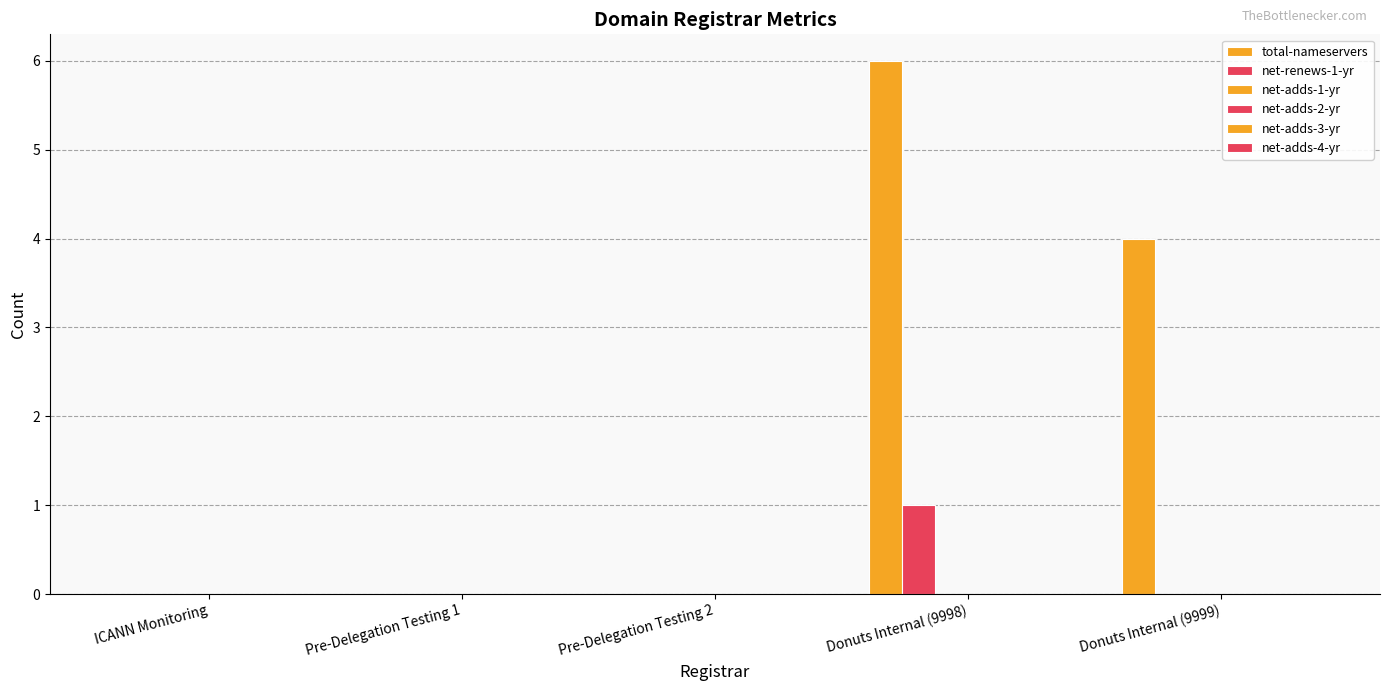

What is the label of the 3rd bar from the right?

Pre-Delegation Testing 2